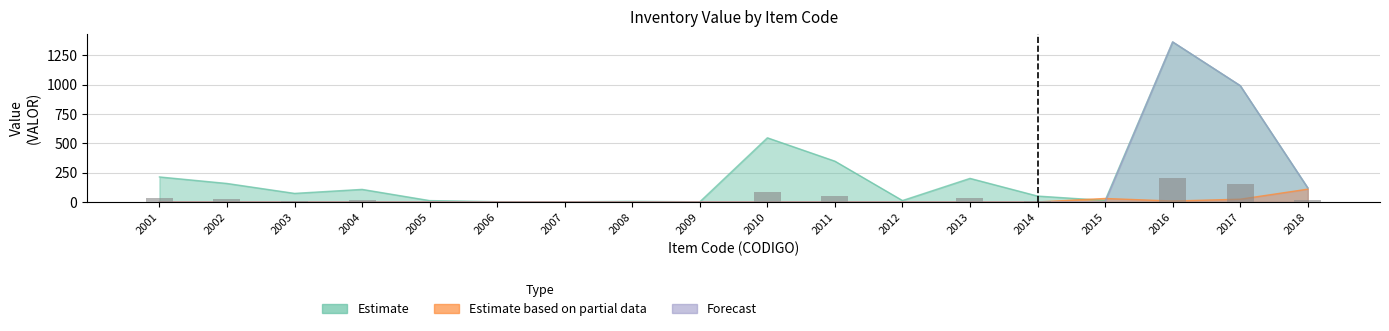

How many values in the Estimate series exceed 16?

9